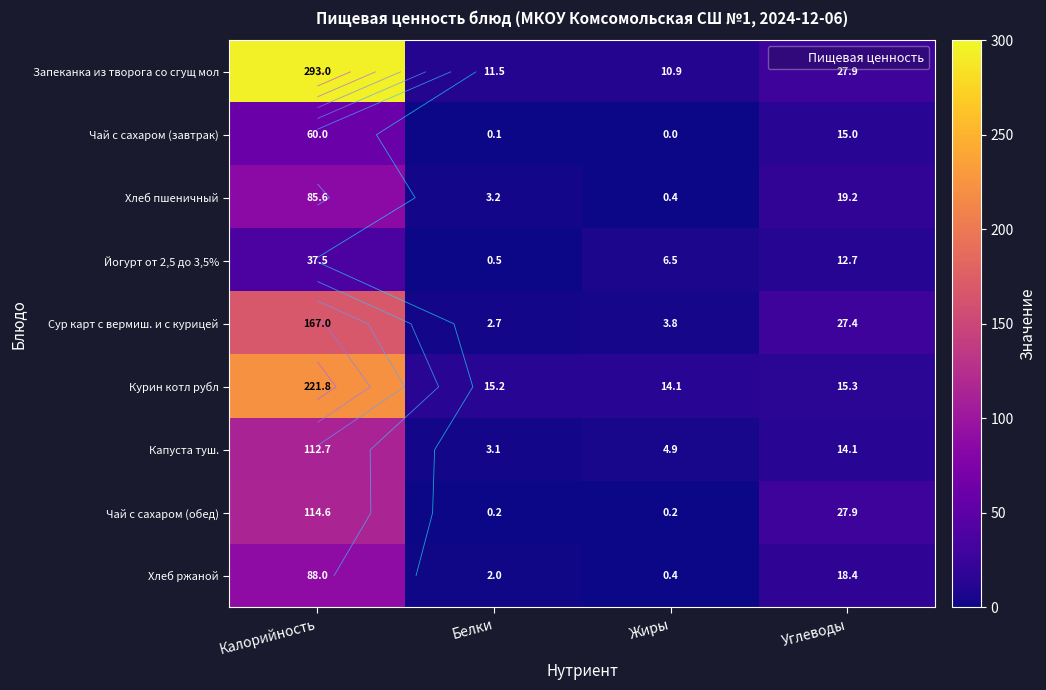

What is the average value of the Йогурт от 2,5 до 3,5% series?

14.3